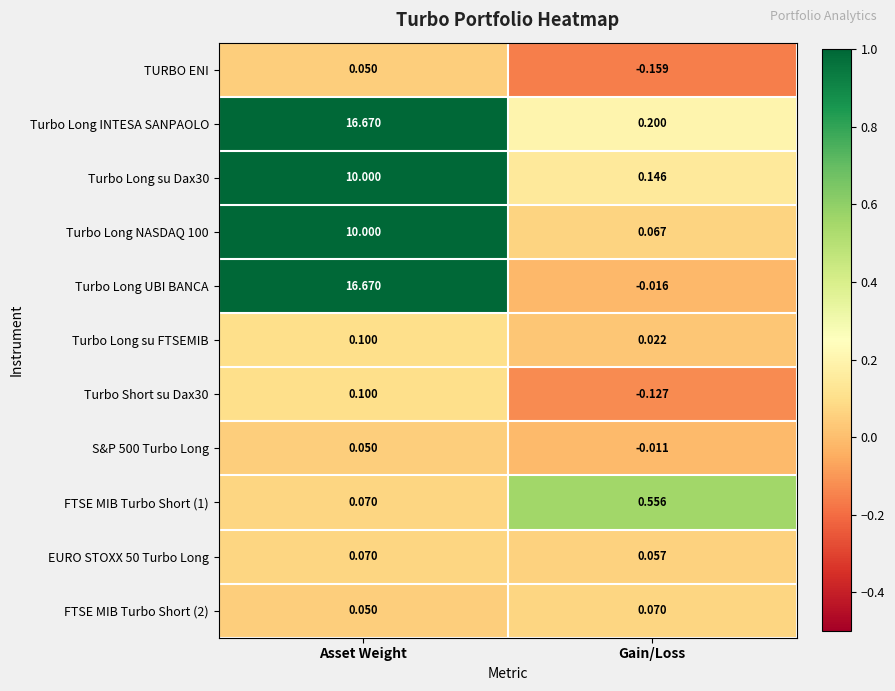

At which label does Turbo Long UBI BANCA first exceed 16?

Asset Weight